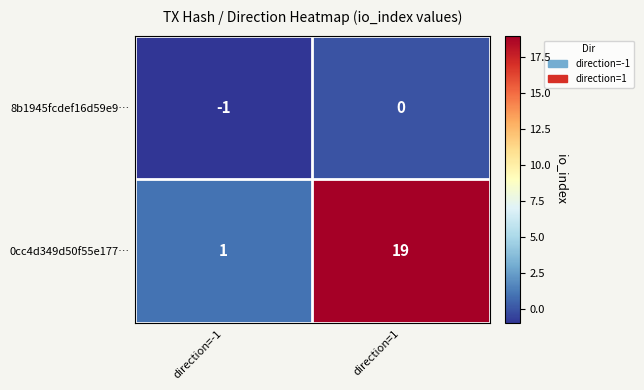

Which series changed the most between direction=-1 and direction=1?

0cc4d349d50f55e177…